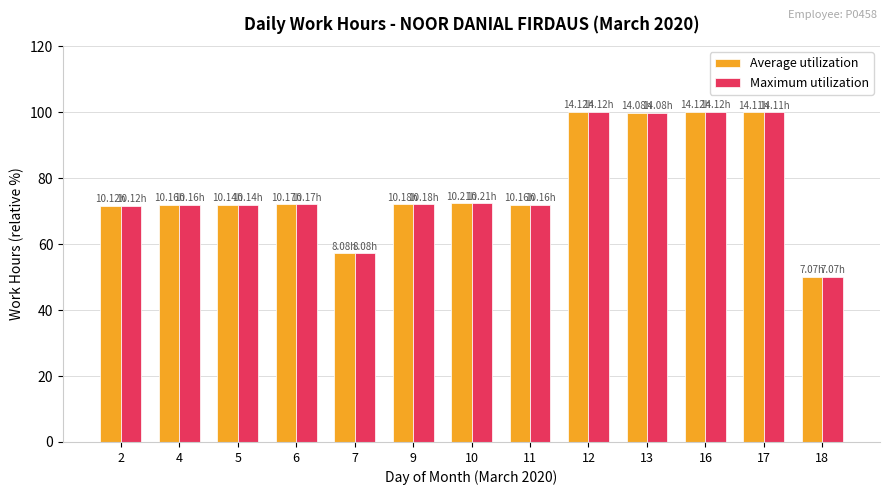

What is the difference between the maximum and minimum values in the Maximum utilization series?

49.9